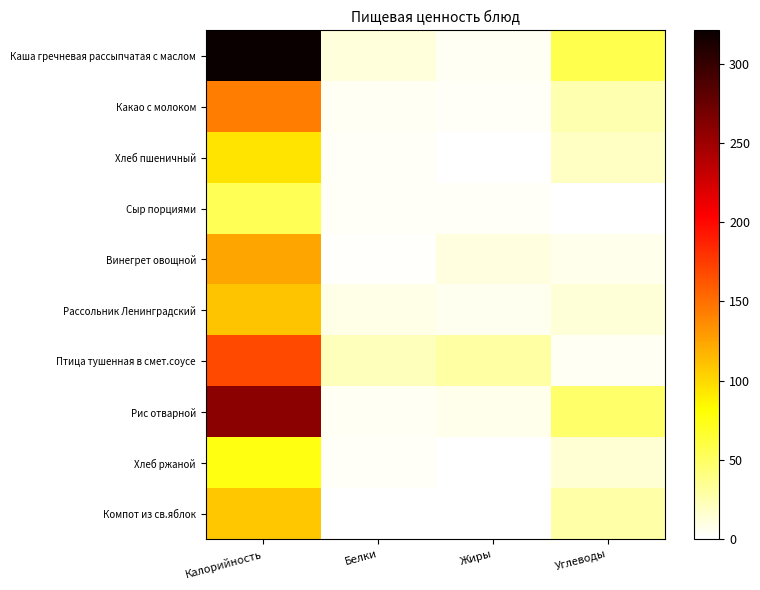

Rank the series by their maximum value, from highest to lowest.

Каша гречневая рассыпчатая с маслом, Рис отварной, Птица тушенная в смет.соусе, Какао с молоком, Винегрет овощной, Рассольник Ленинградский, Компот из св.яблок, Хлеб пшеничный, Хлеб ржаной, Сыр порциями